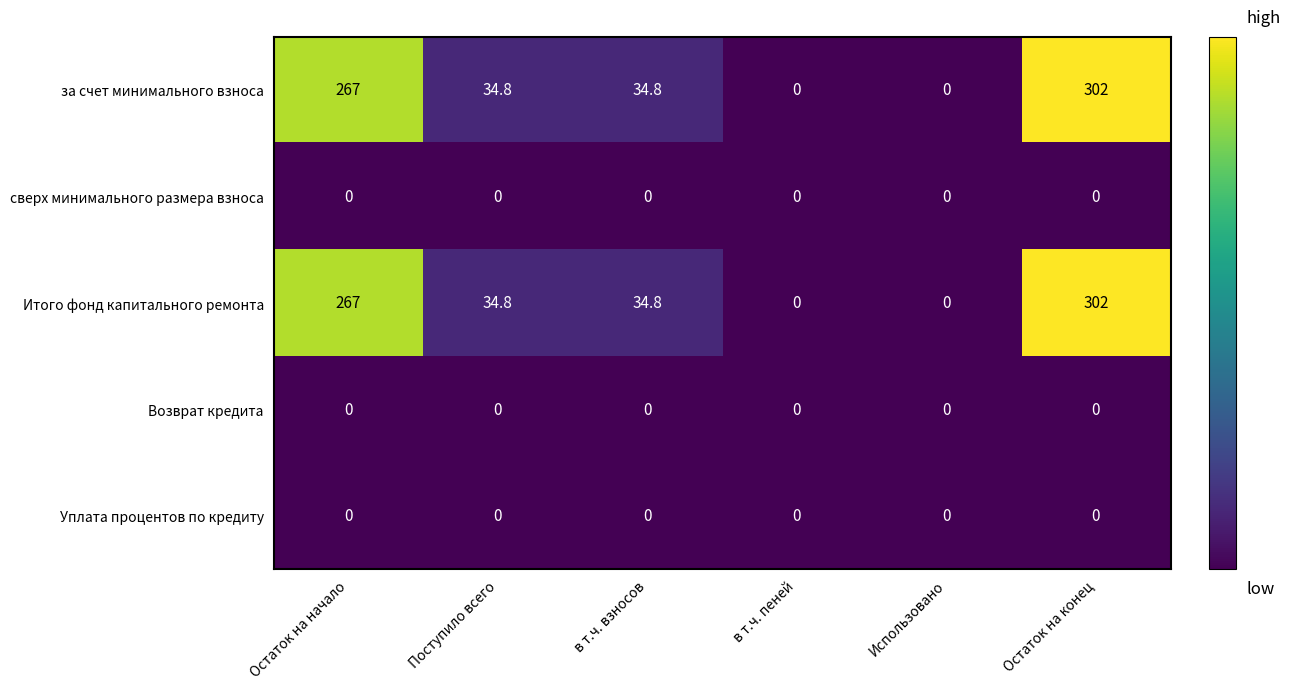

What is the difference between the highest and lowest values at Поступило всего?

34.8